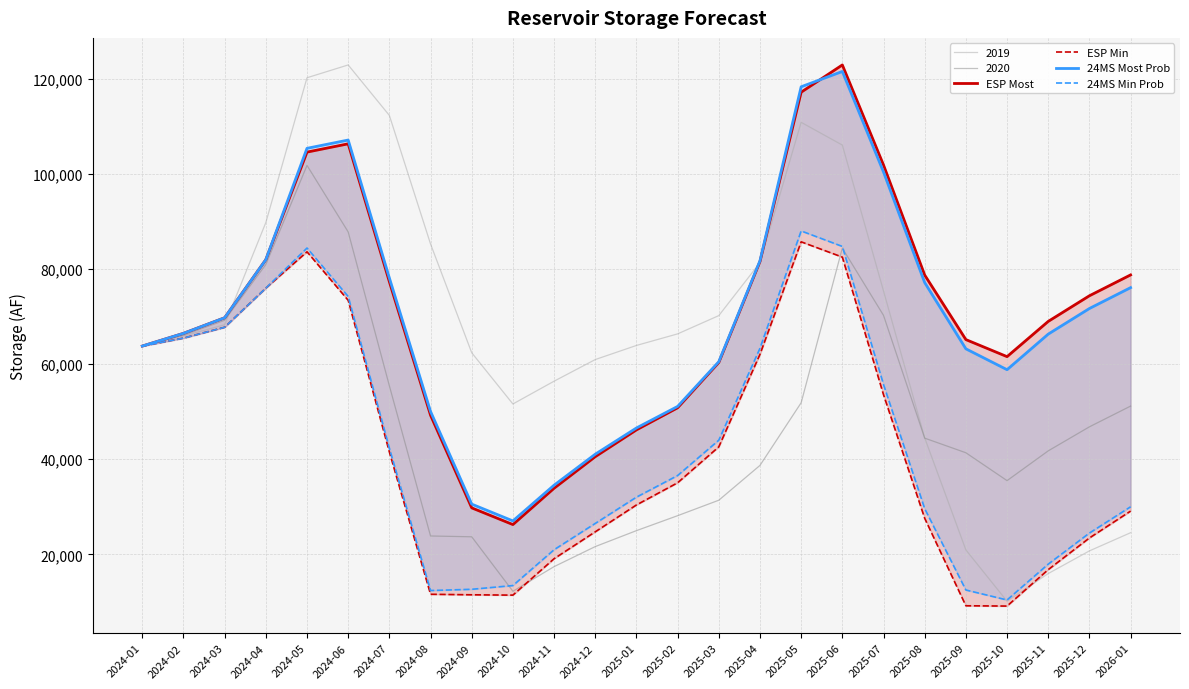

At which category does ESP Min reach its first local valley?

2024-10